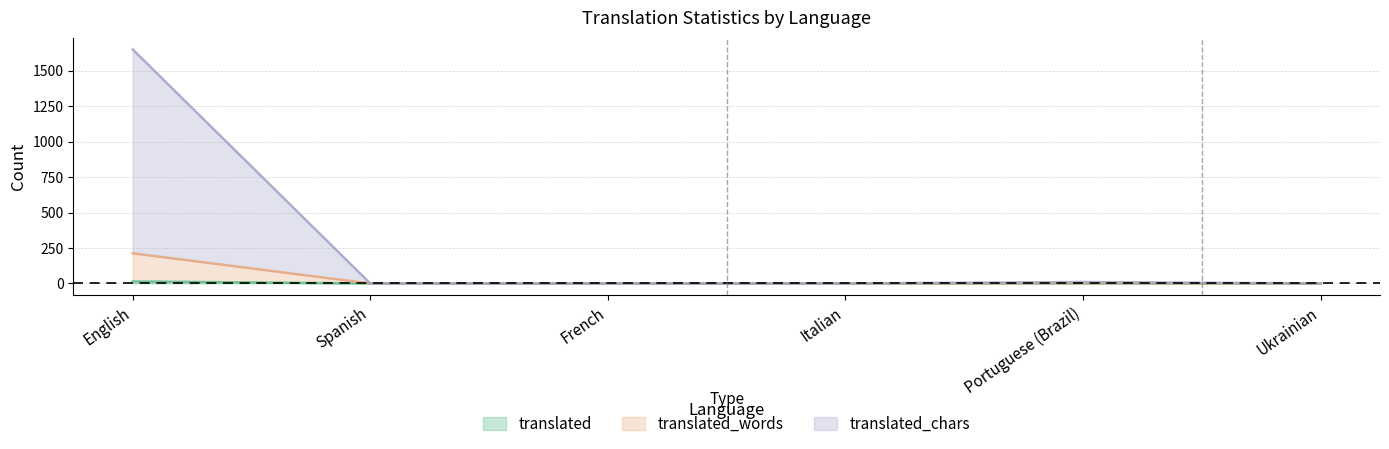

At which category is the sum across all series the highest?

English